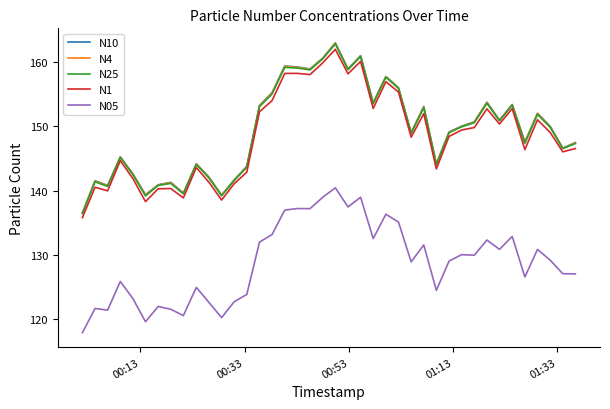

Which series has the largest range (max minus min)?

N10